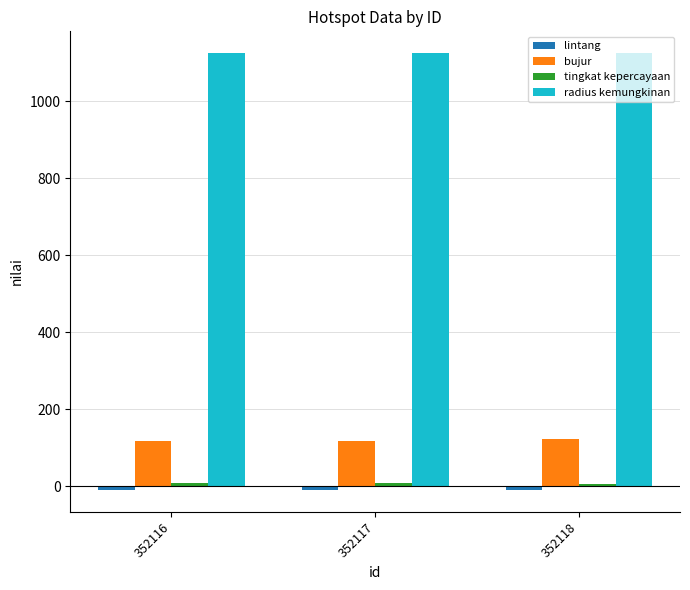

The value of radius kemungkinan at 352117 is 1125.0. True or false?

True